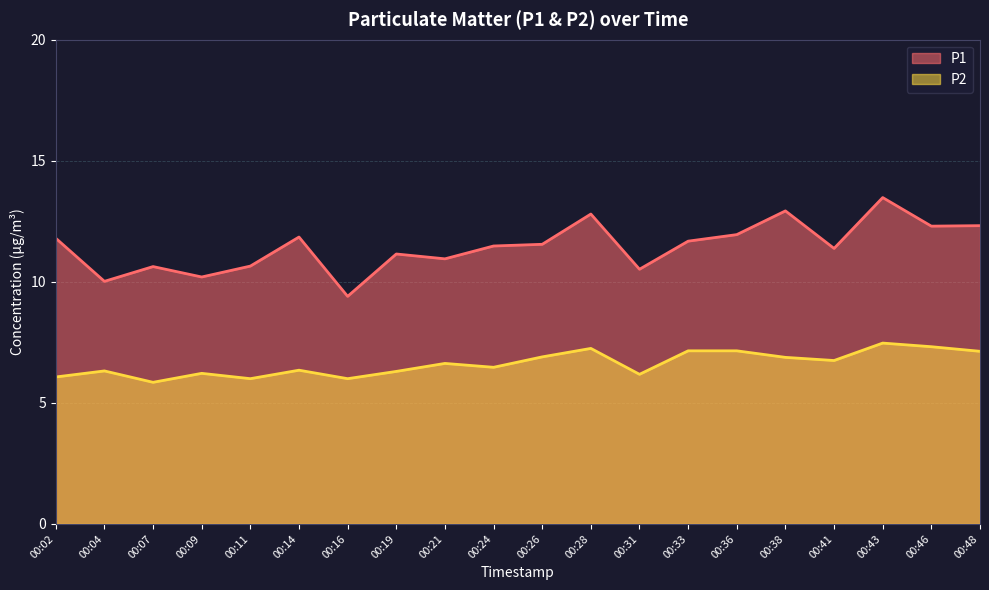

What is the smallest value displayed?

5.8